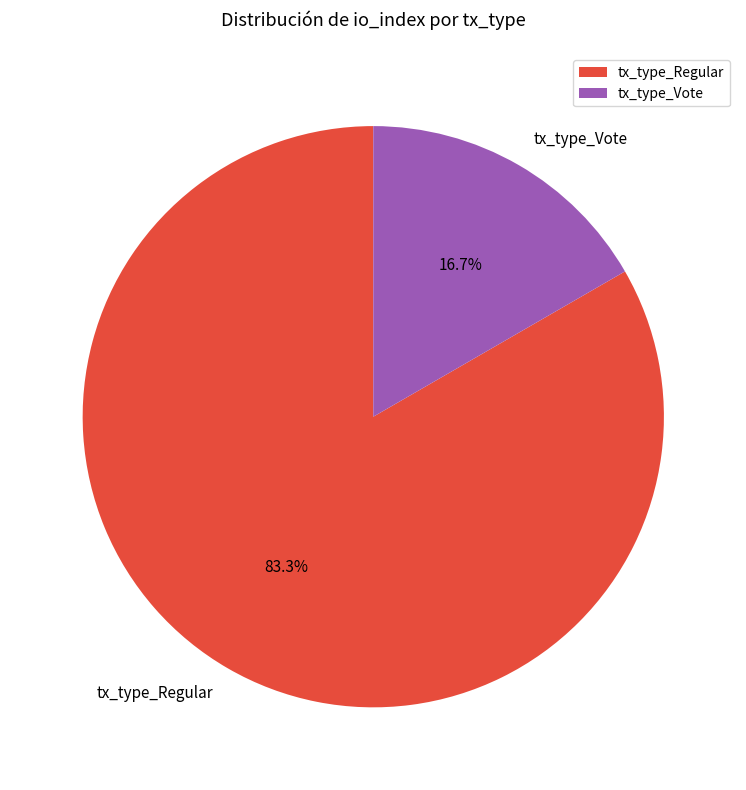

Which slice represents more than half of the pie?

tx_type_Regular